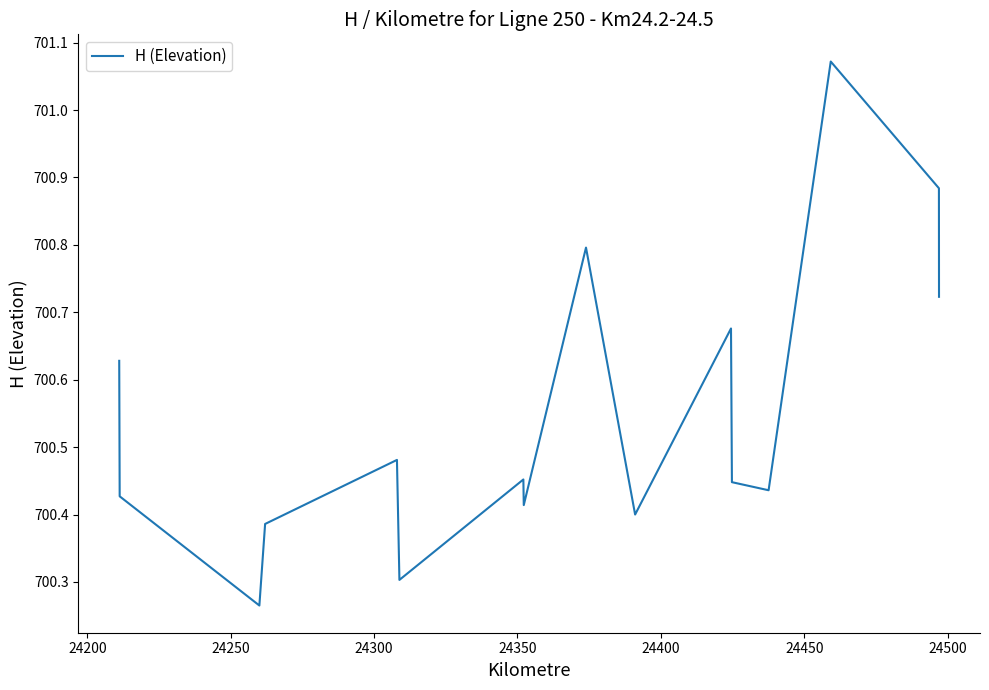

What is the difference between the maximum and minimum values?

0.8